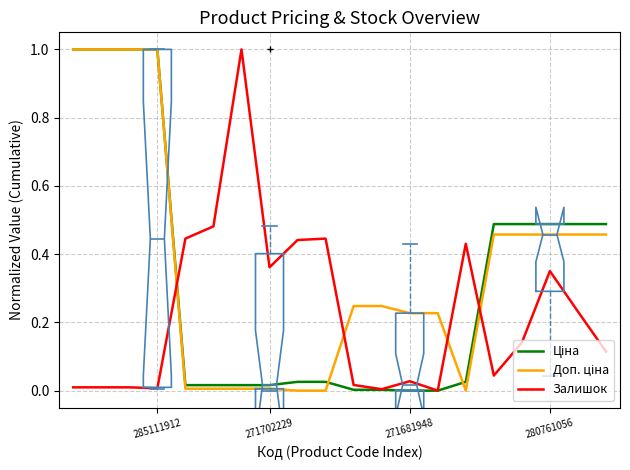

How many lines are shown in the chart?

3